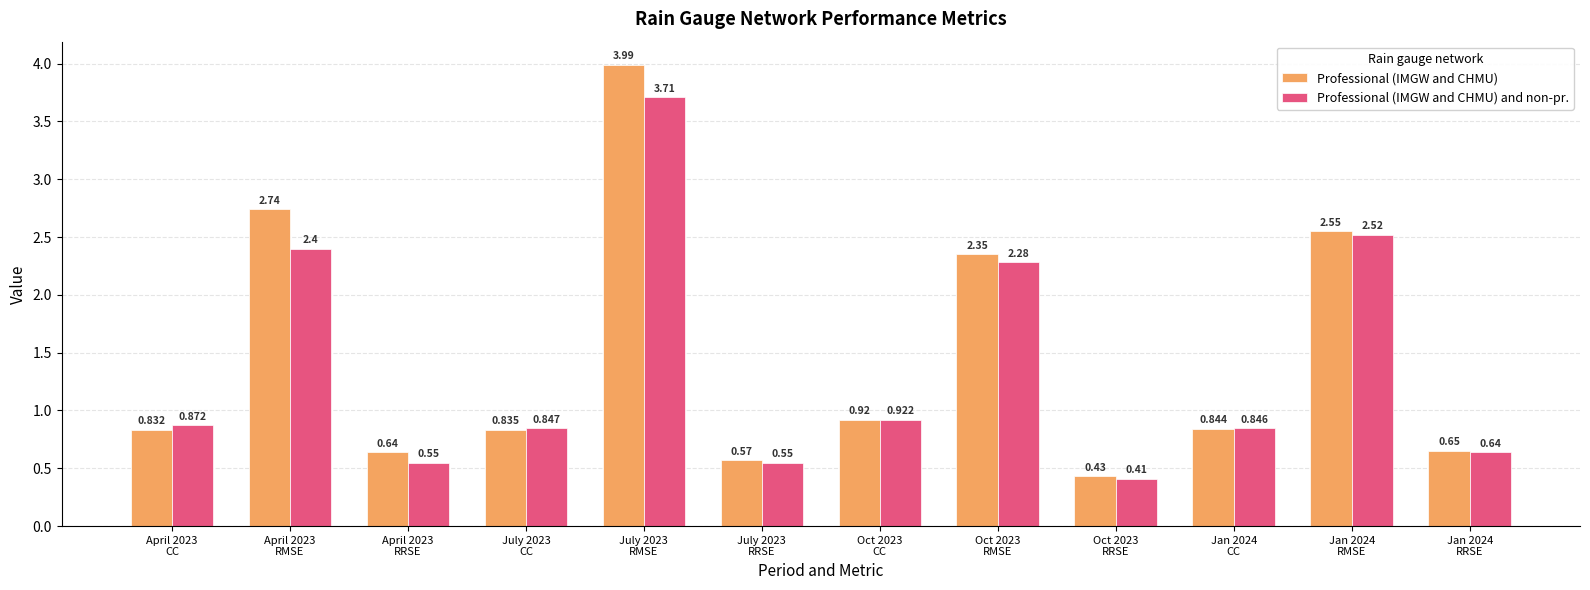

Which series has the widest spread of values?

Professional (IMGW and CHMU)